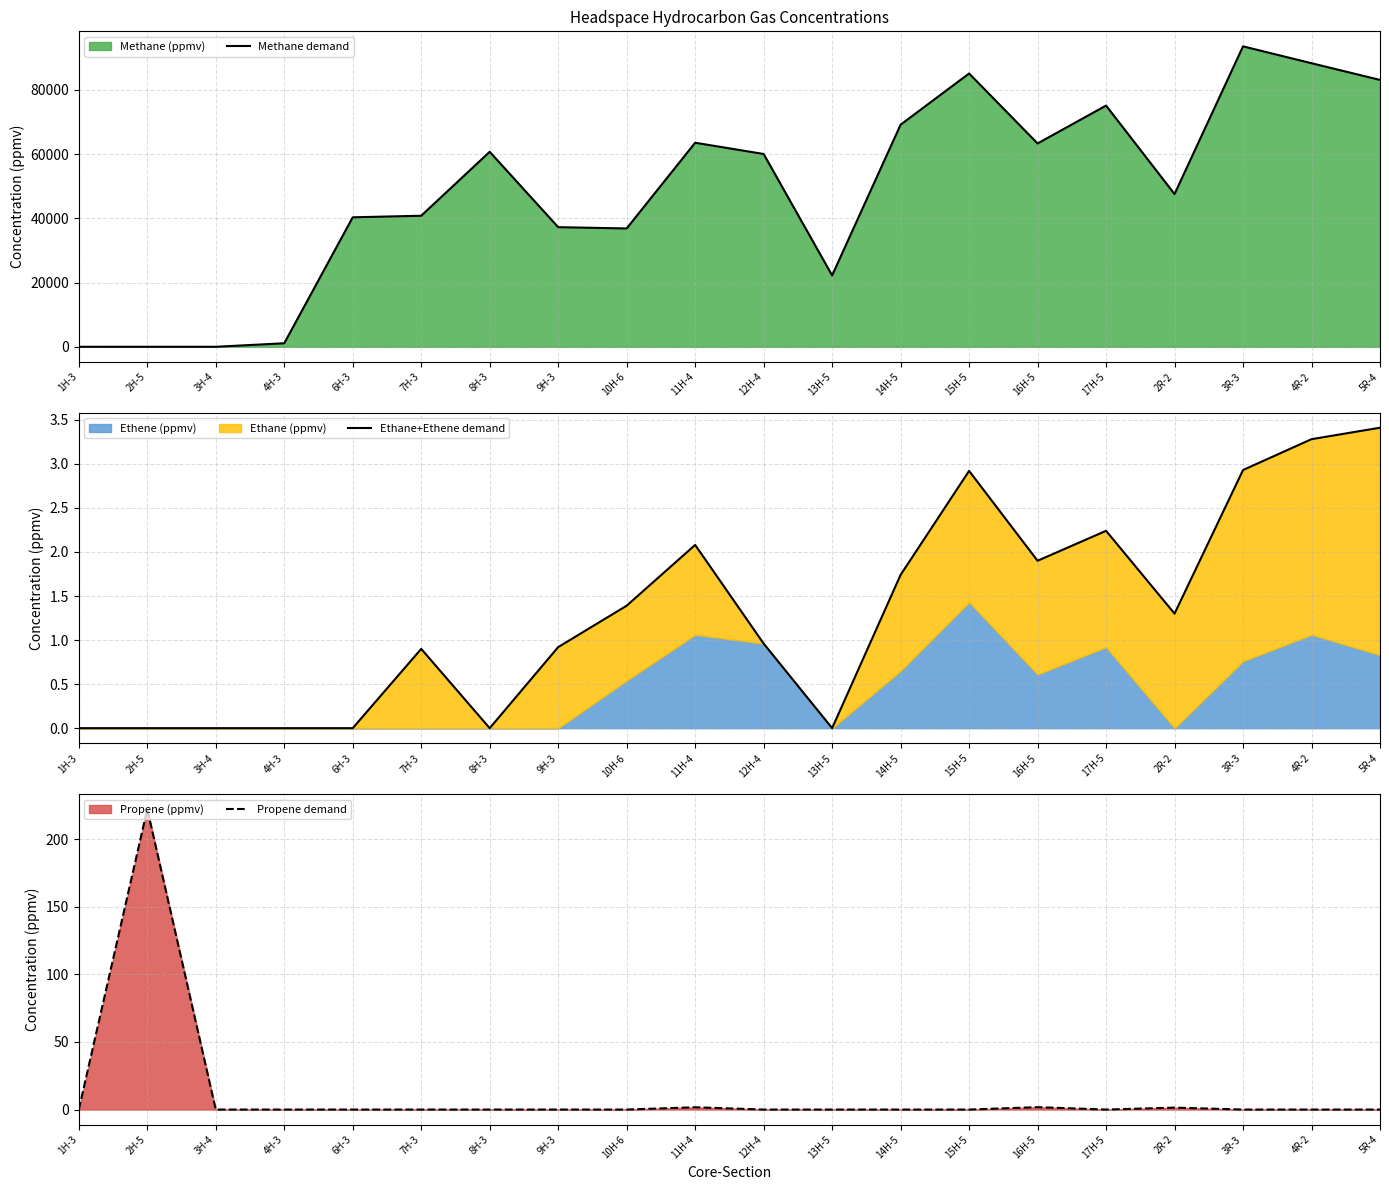

What is the maximum value shown in the chart?

93595.7